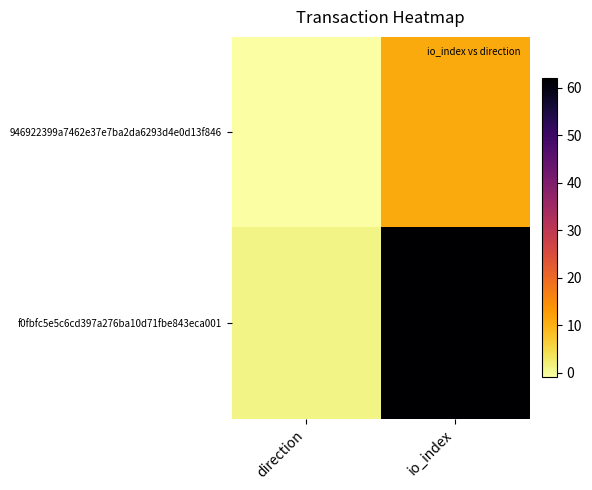

At how many categories does at least one series exceed 52?

1